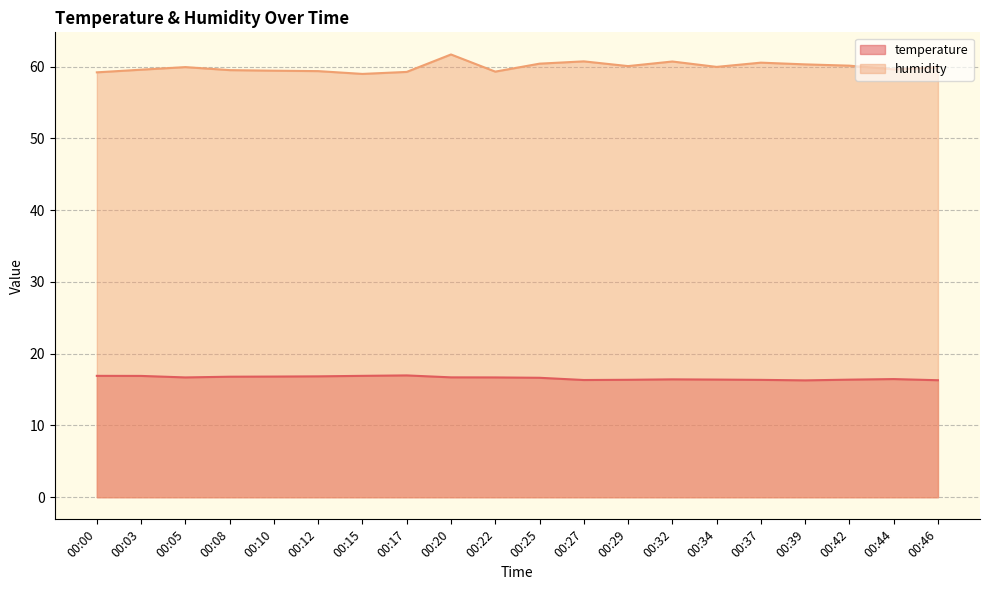

What is the value of the humidity point at the 9th from the left?

61.7